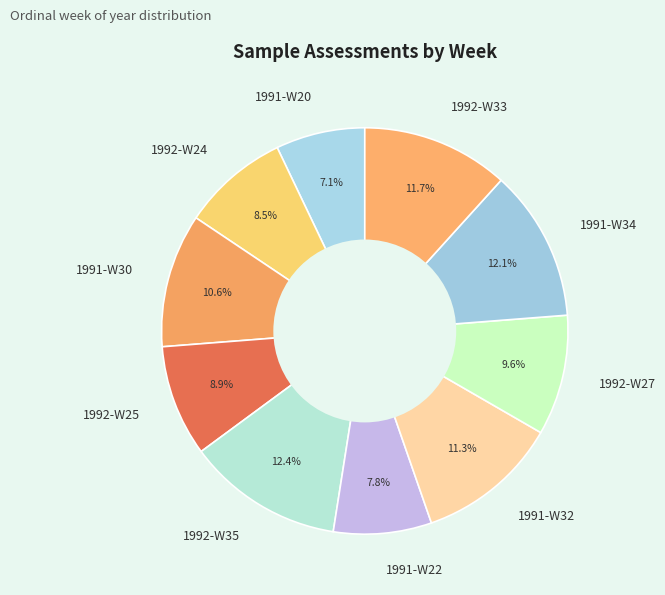

Is it true that 1992-W24 is 1% of the pie?

False